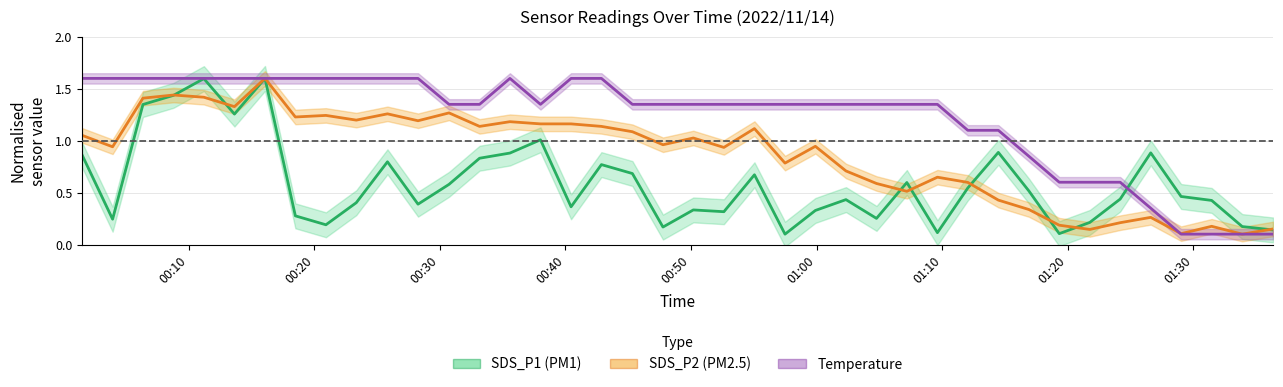

Is this an area chart (filled region under the line)?

No